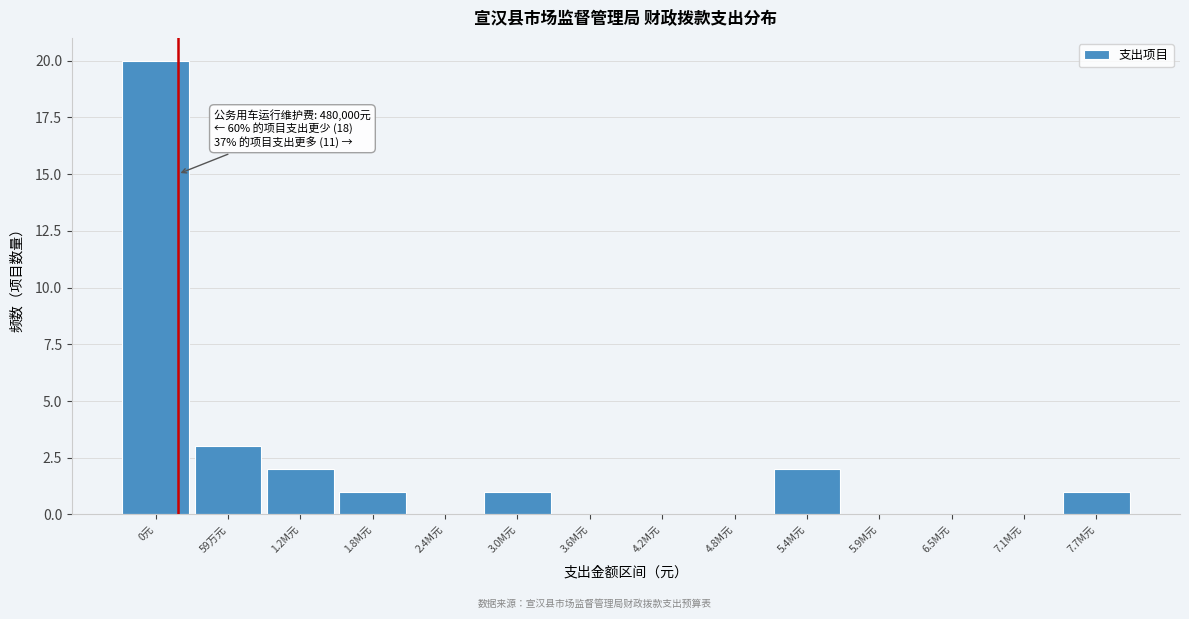

Reading right to left, extract all data points from this chart.

7.7M元=1	7.1M元=0	6.5M元=0	5.9M元=0	5.4M元=2	4.8M元=0	4.2M元=0	3.6M元=0	3.0M元=1	2.4M元=0	1.8M元=1	1.2M元=2	59万元=3	0元=20